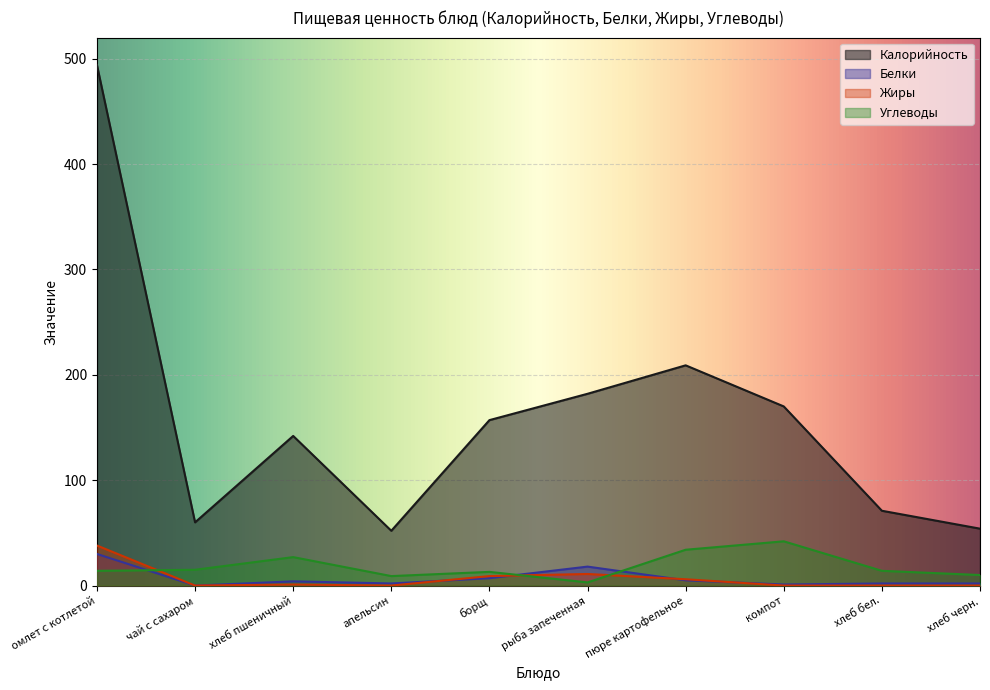

Reading left to right, what are all the values shown in this chart?

Калорийность: 494	60	142	52	157	182	209	170	71	54
Белки: 30	0	4	2	7	18	5	1	2	2
Жиры: 38	0	1	0	9	11	6	0	0	0
Углеводы: 14	15	27	9	13	3	34	42	14	10